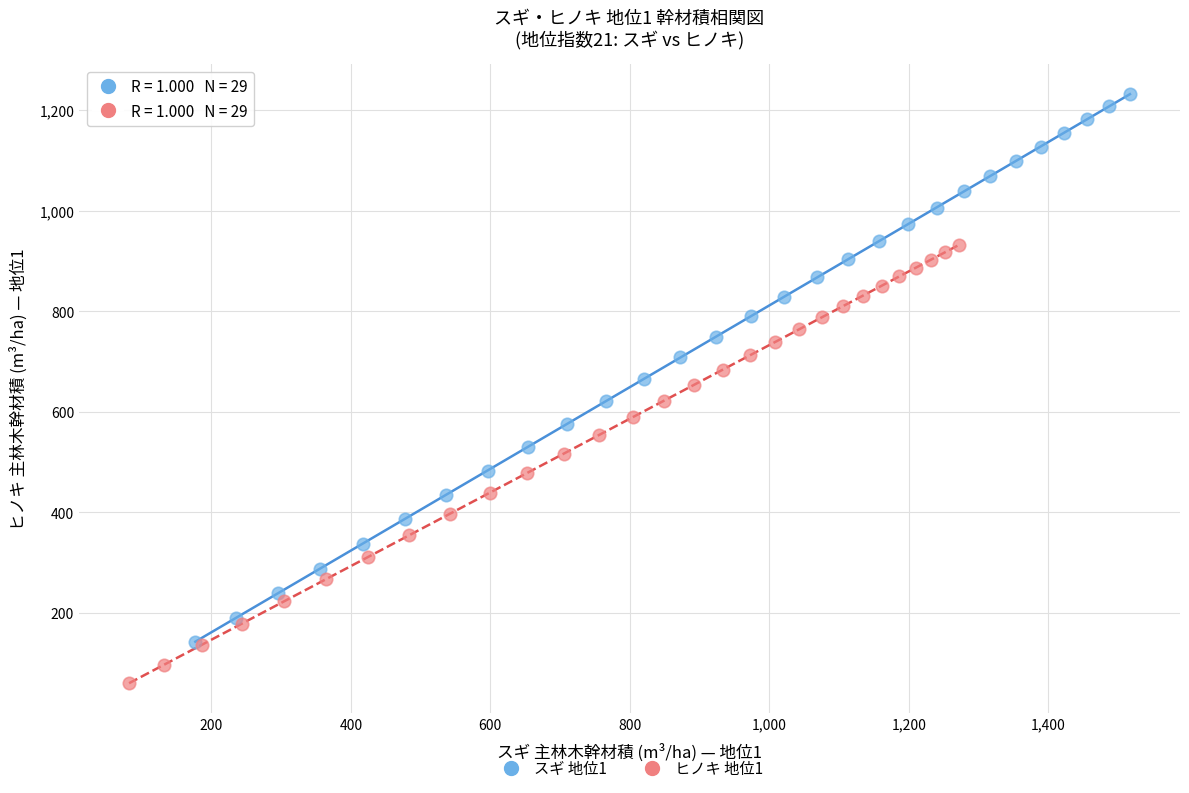

Which series has the largest Y range (max minus min)?

スギ 地位1